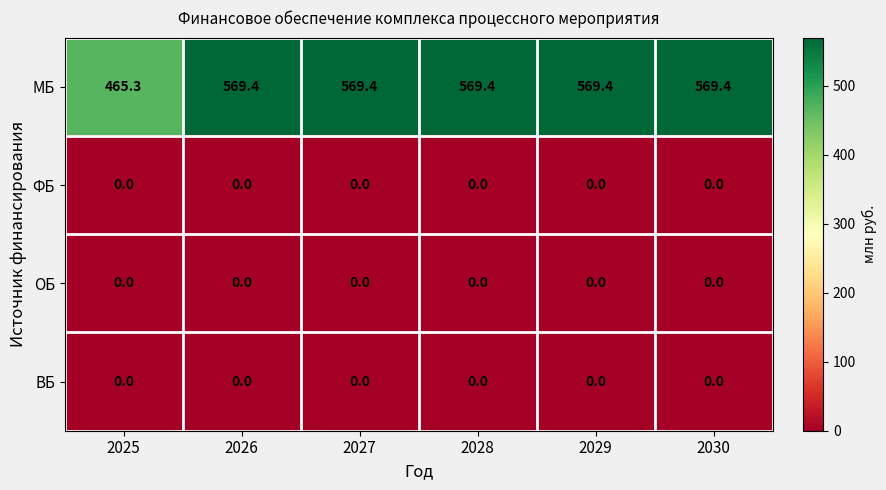

What is the difference between the highest and lowest values at 2027?

569.4